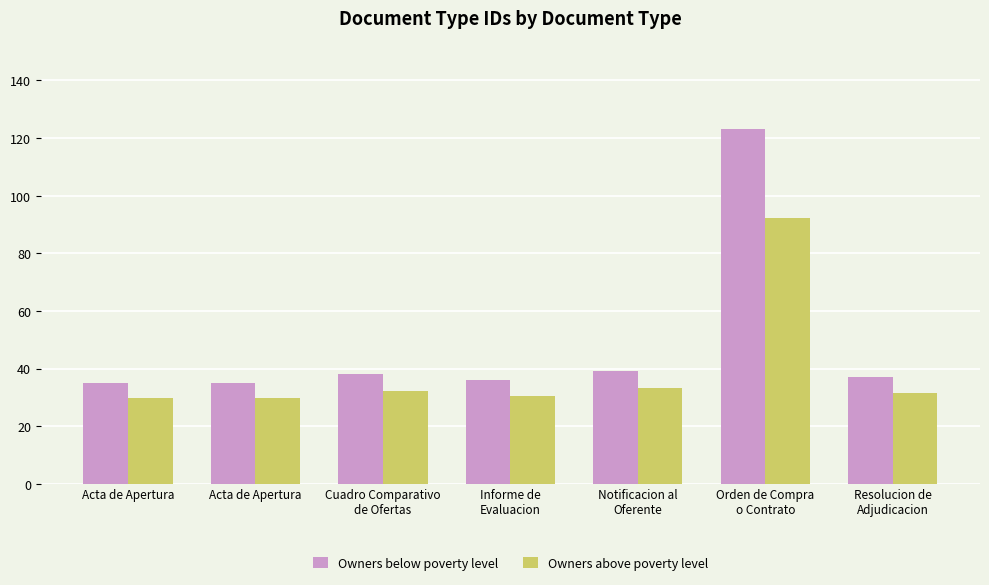

Which label corresponds to the smallest value in the chart?

Acta de Apertura